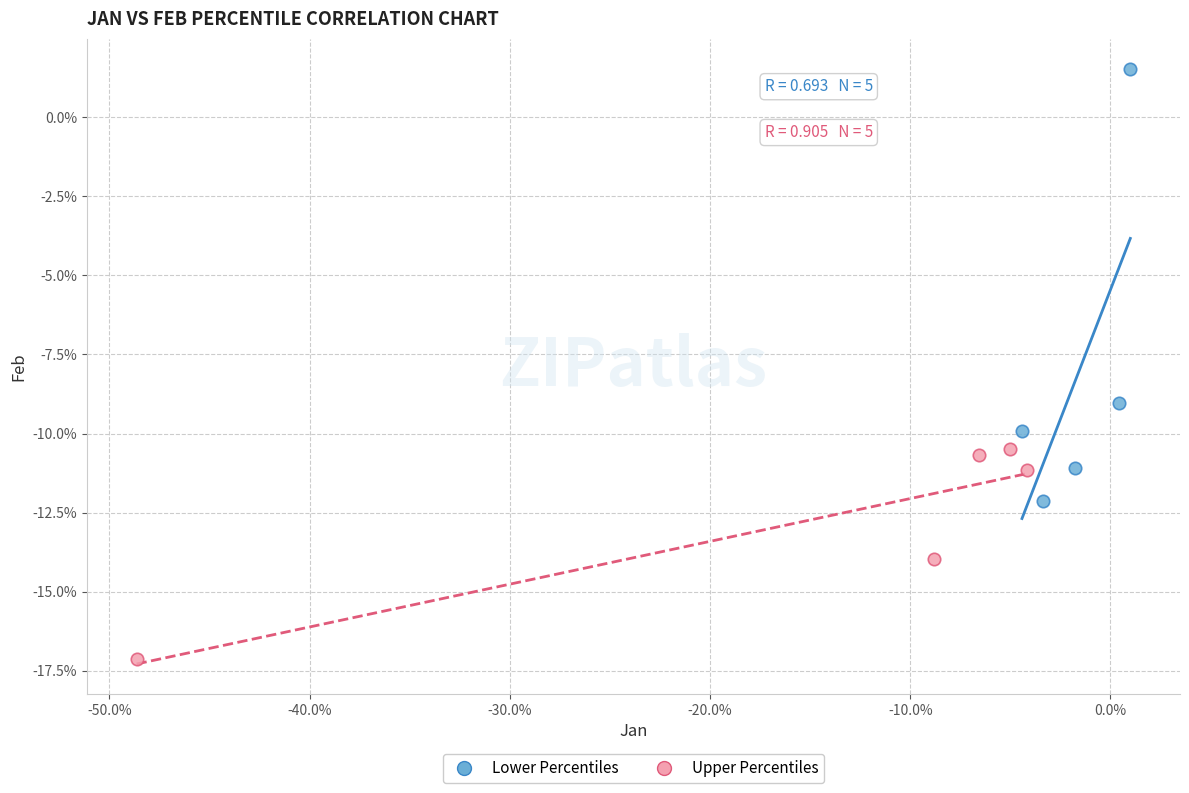

What are all the series names shown in the legend?

Lower Percentiles, Upper Percentiles